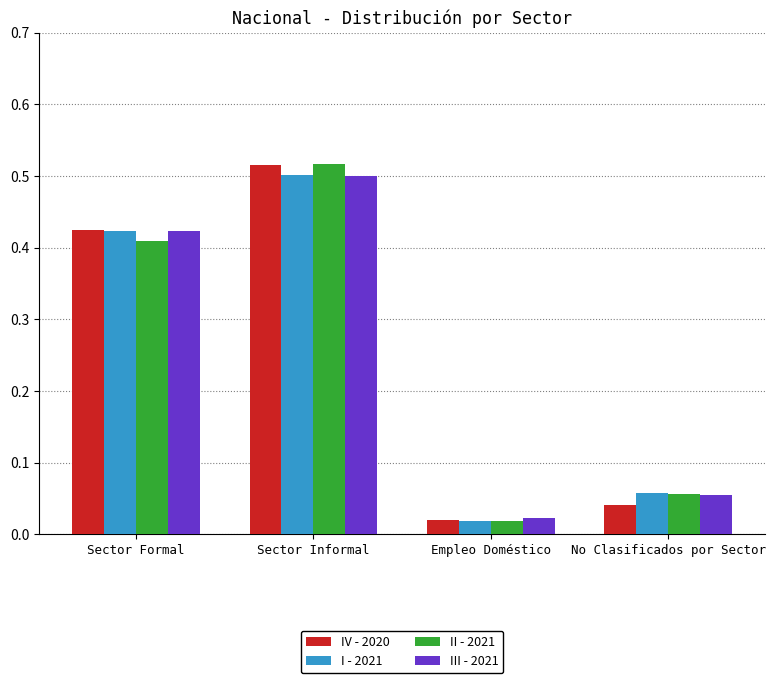

Which series has the widest spread of values?

II - 2021